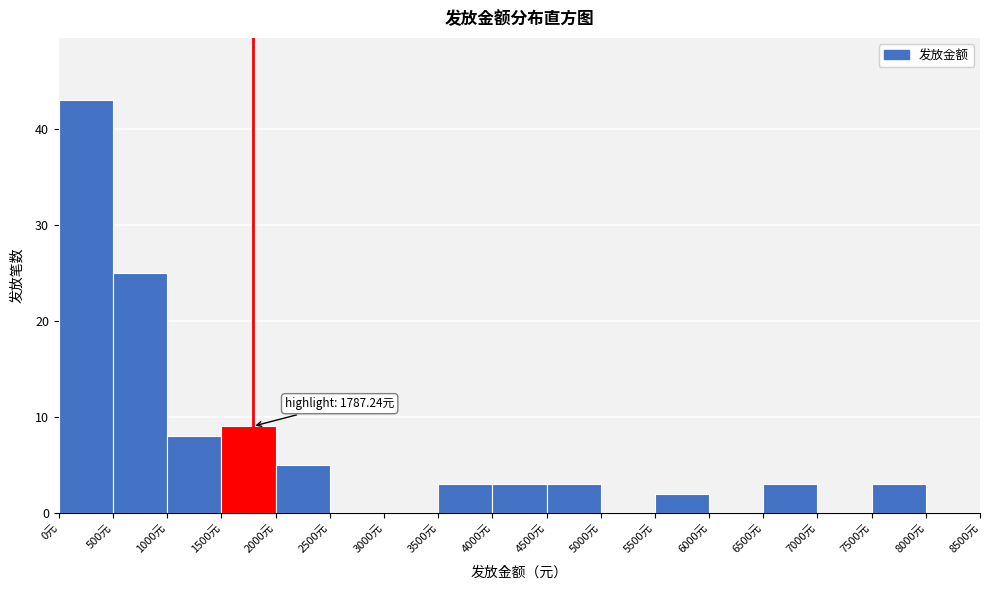

Over which range of the x-axis is the bar tallest?

0 to 500